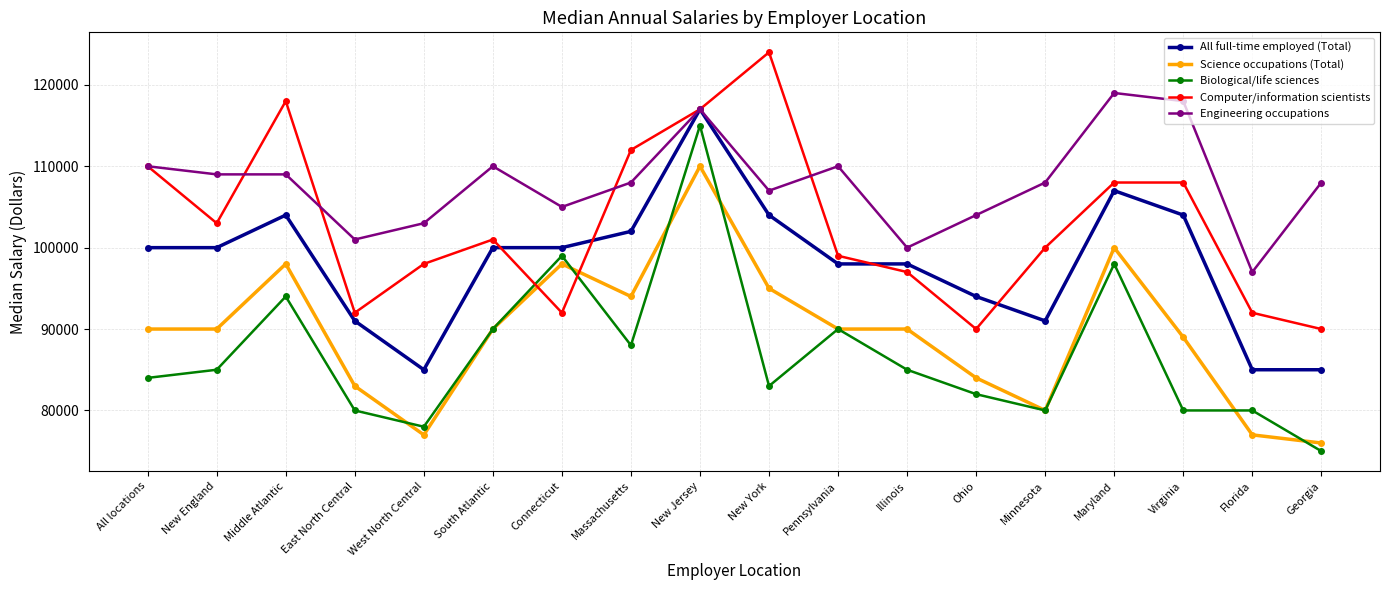

How many lines are shown in the chart?

5